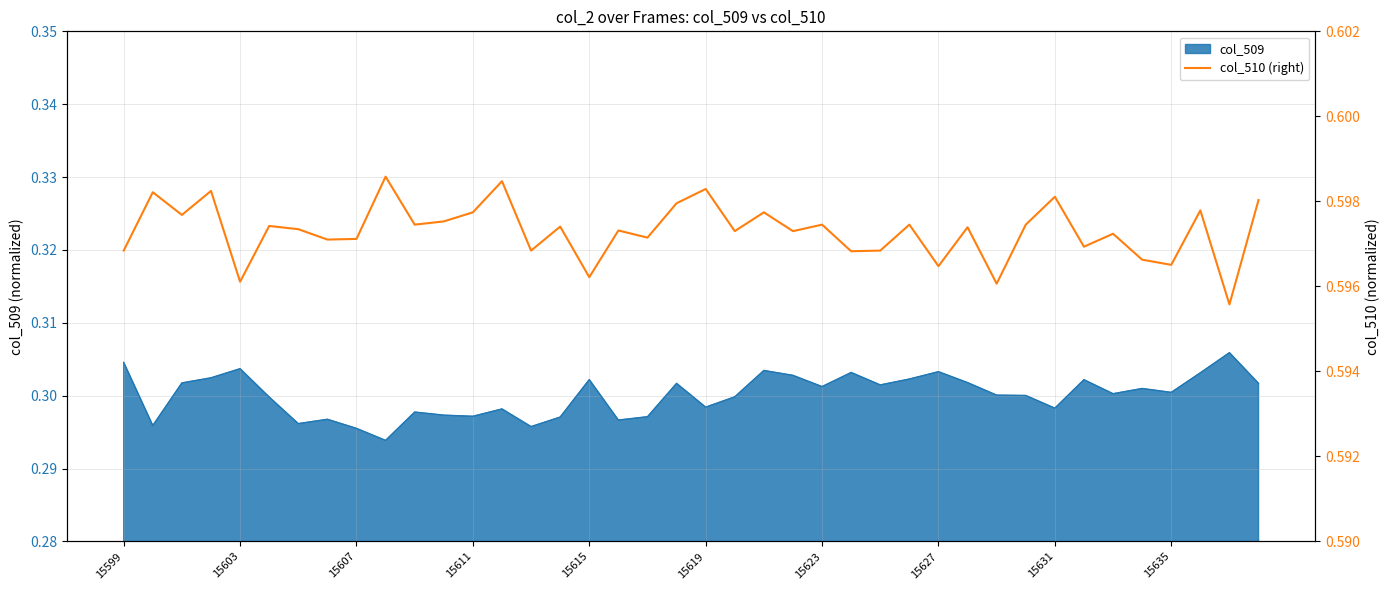

What is the value of the 26th point from the left?

0.6